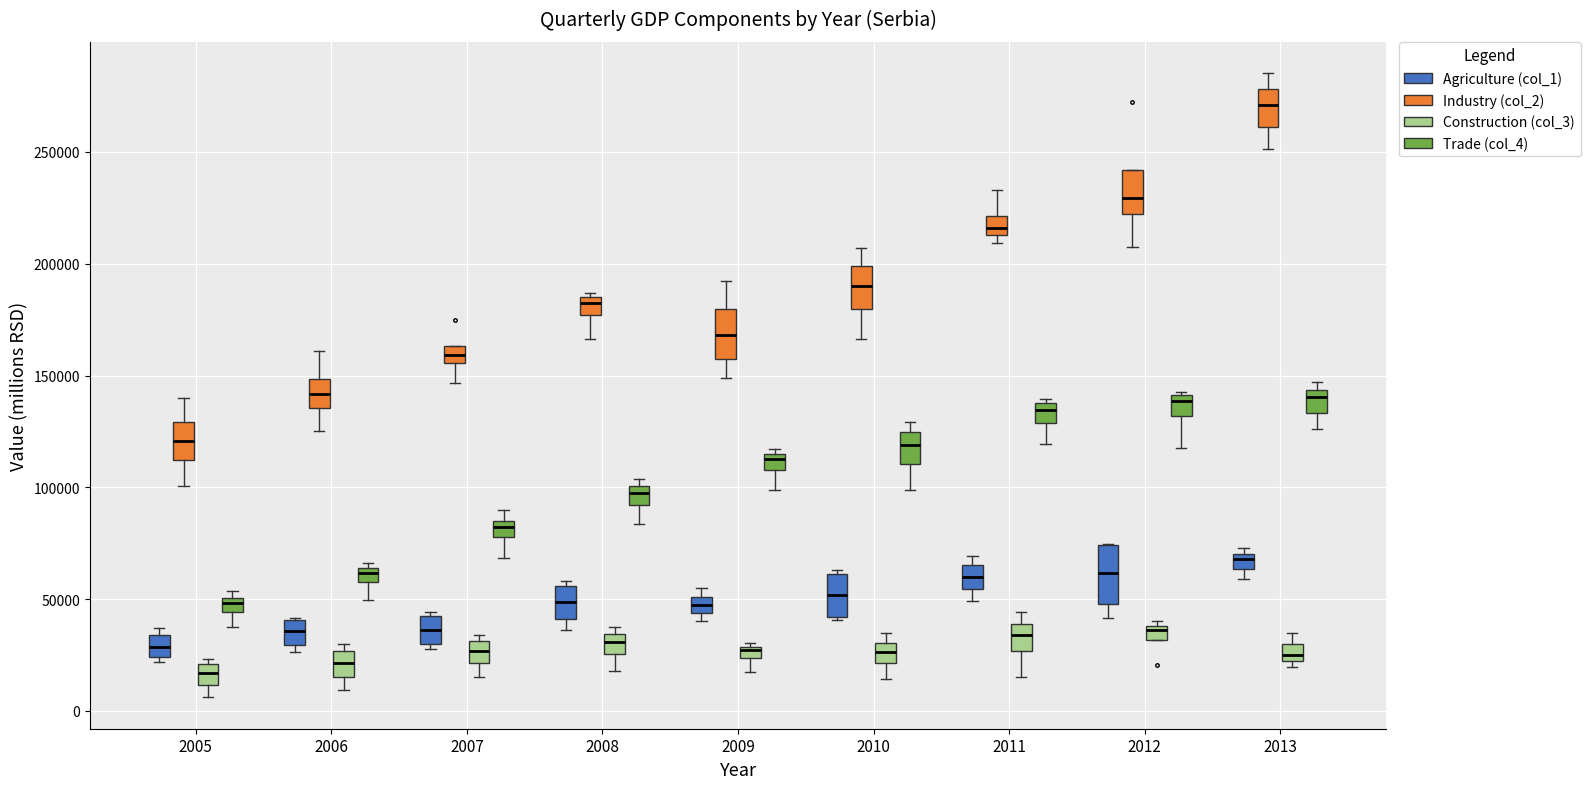

Where is the lower edge of the box for 2007 (Construction (col_3)) on the y-axis? The values are not printed on the chart, so give them approximately, as read against the axis.

20000